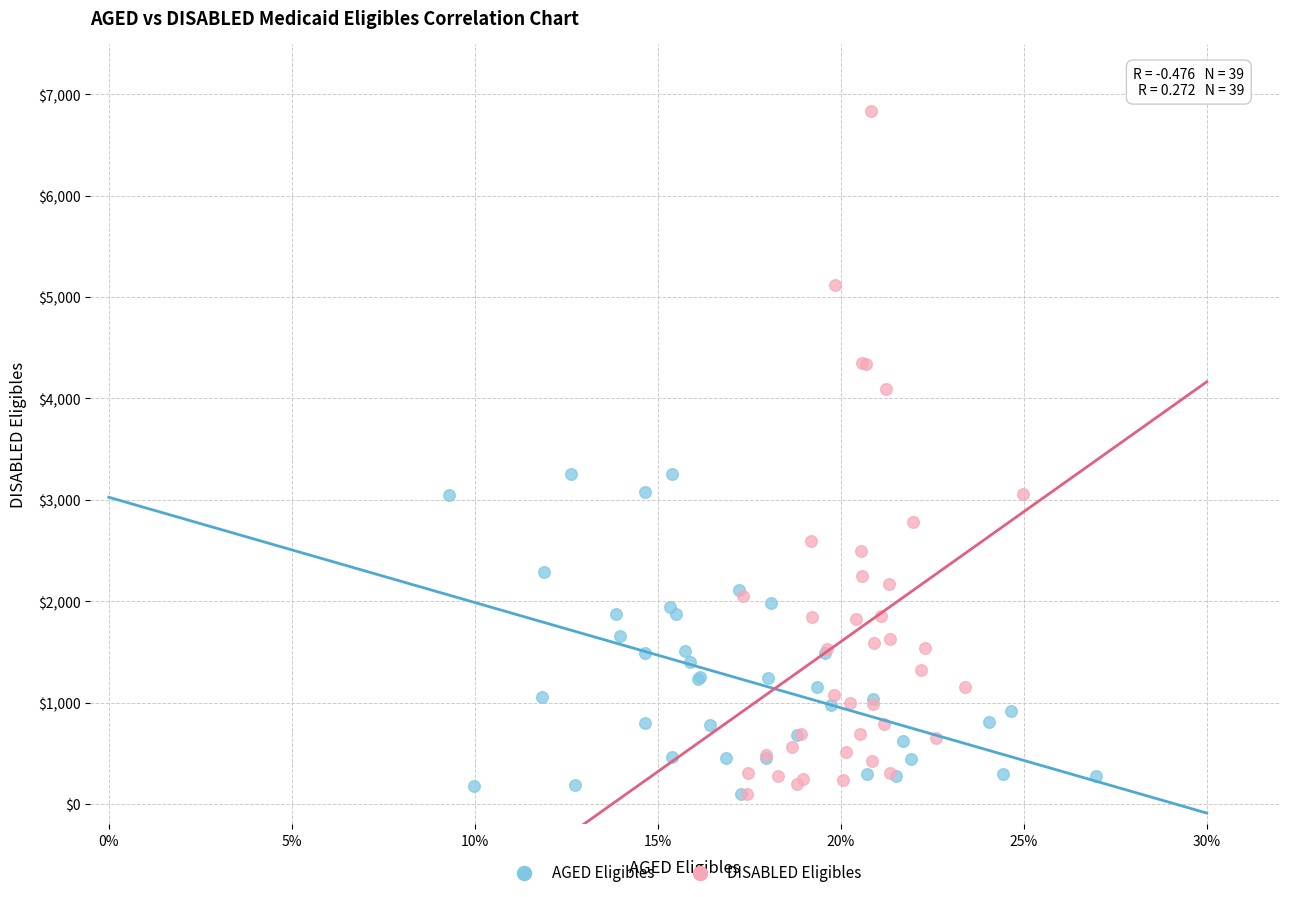

Which series reaches the maximum Y coordinate?

DISABLED Eligibles